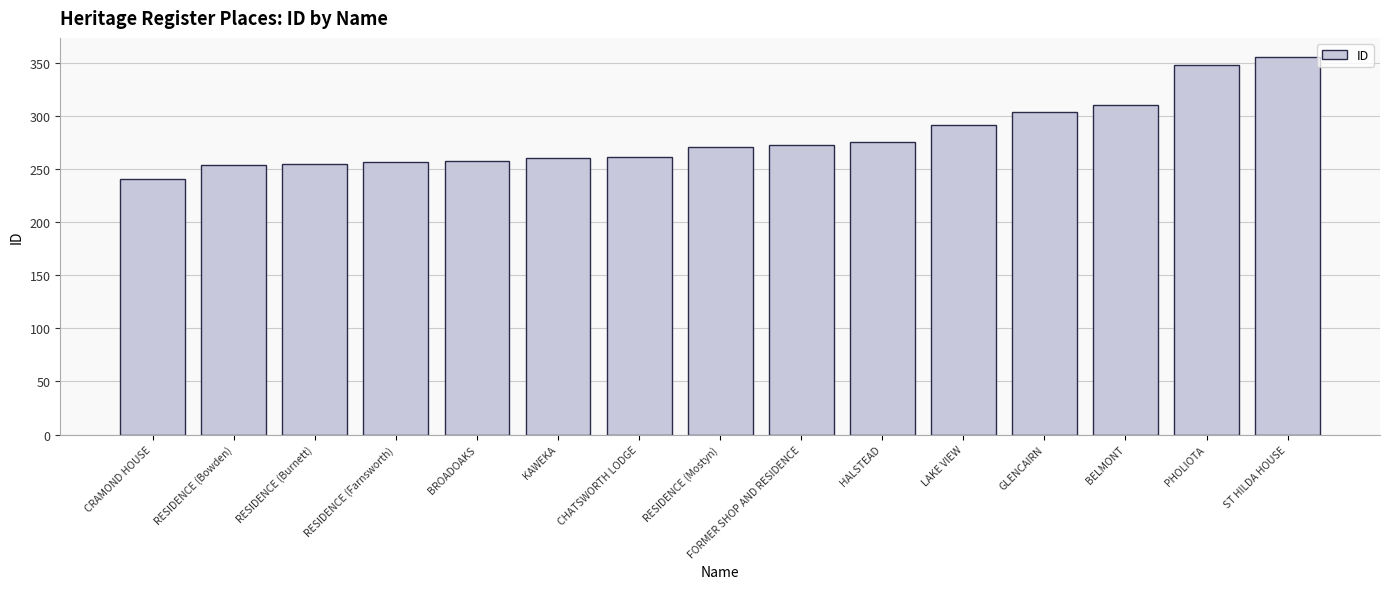

What is the label of the 6th bar from the left?

KAWEKA